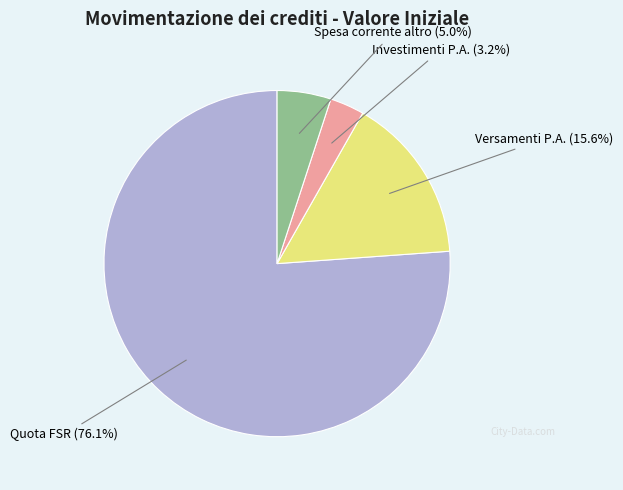

Combined, what portion of the pie is Quota FSR and Investimenti P.A.?

79.4%